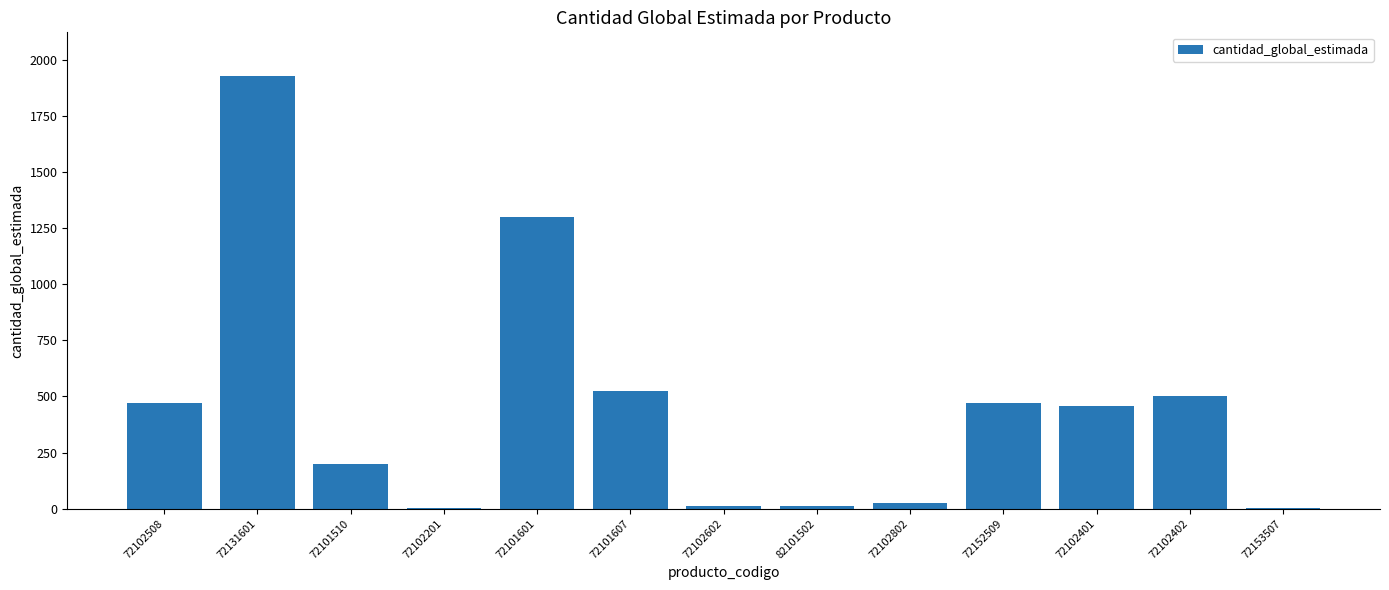

What is the greatest value displayed?

1929.6